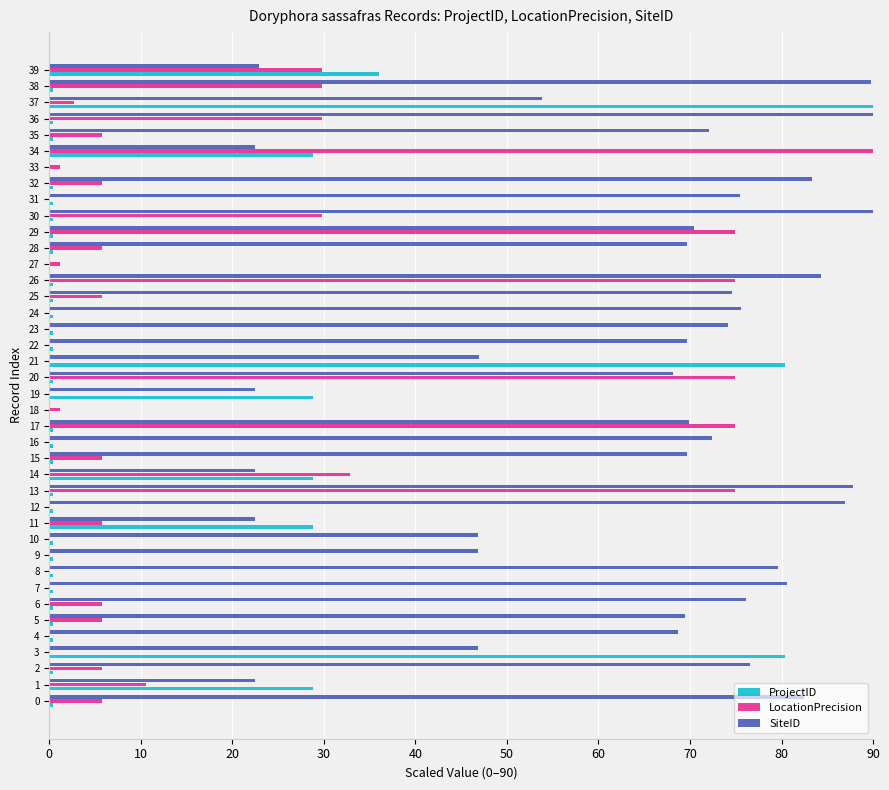

What is the sum of all ProjectID values?

442.5